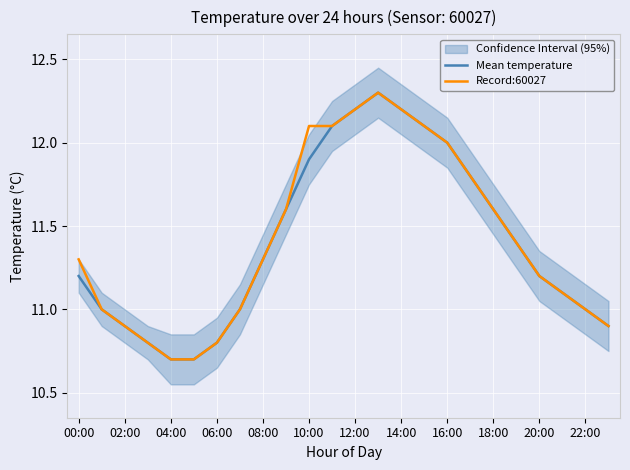

Where does the Record:60027 series first go above 11?

00:00